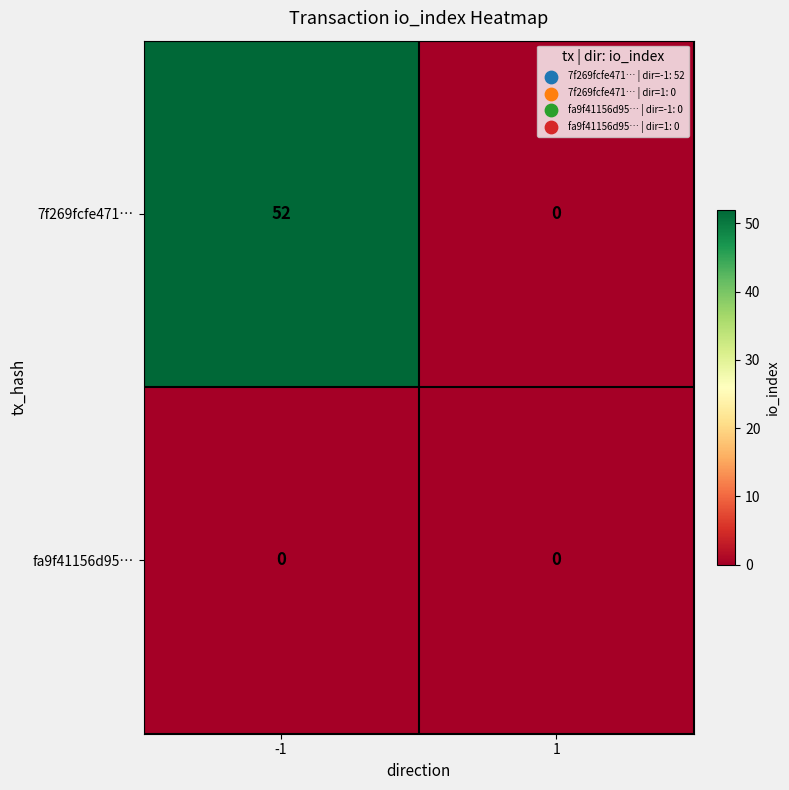

How many values in 7f269fcfe471… are above zero?

1